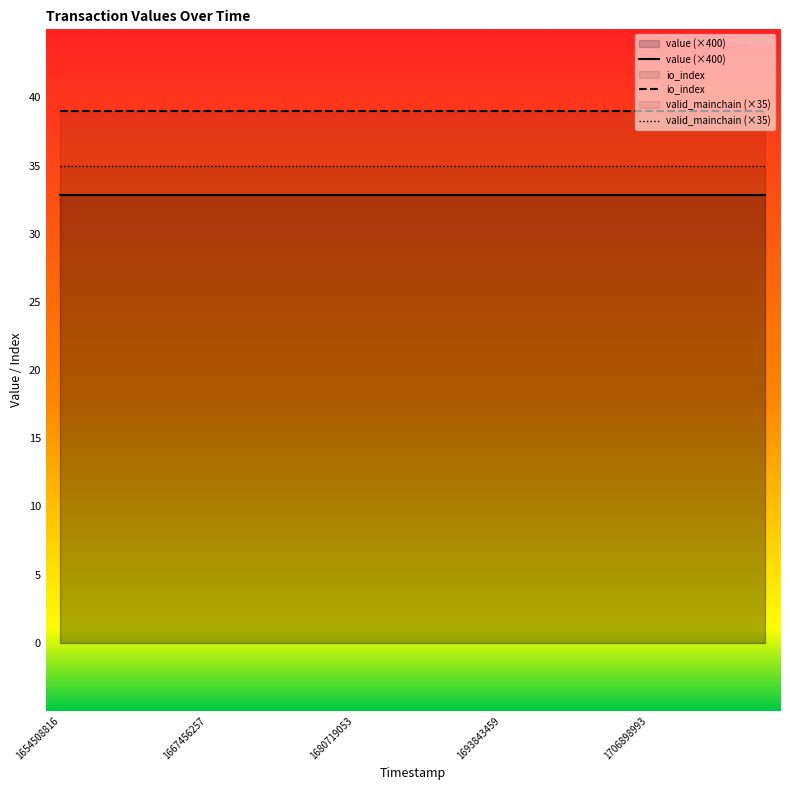

True or false: valid_mainchain (×35) and value (×400) cross at least once.

False